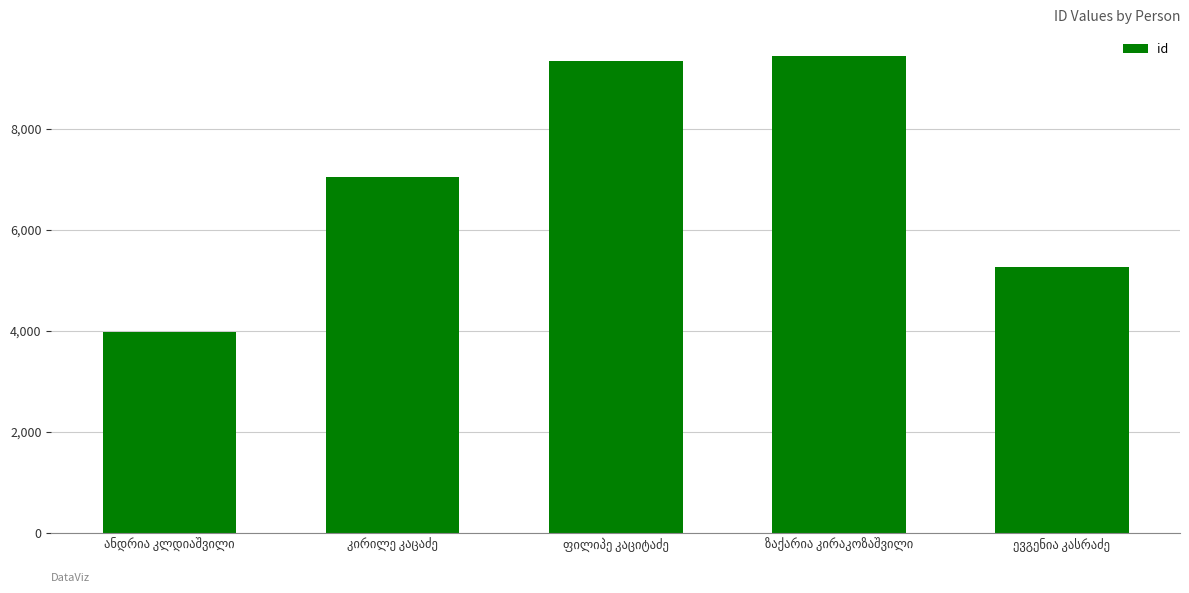

Reading left to right, transcribe all the data shown in this chart.

3977	7045	9355	9449	5273